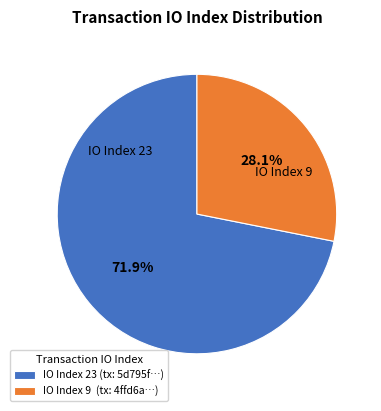

Is IO Index 9 (tx: 4ffd6a…) the majority of the pie?

No